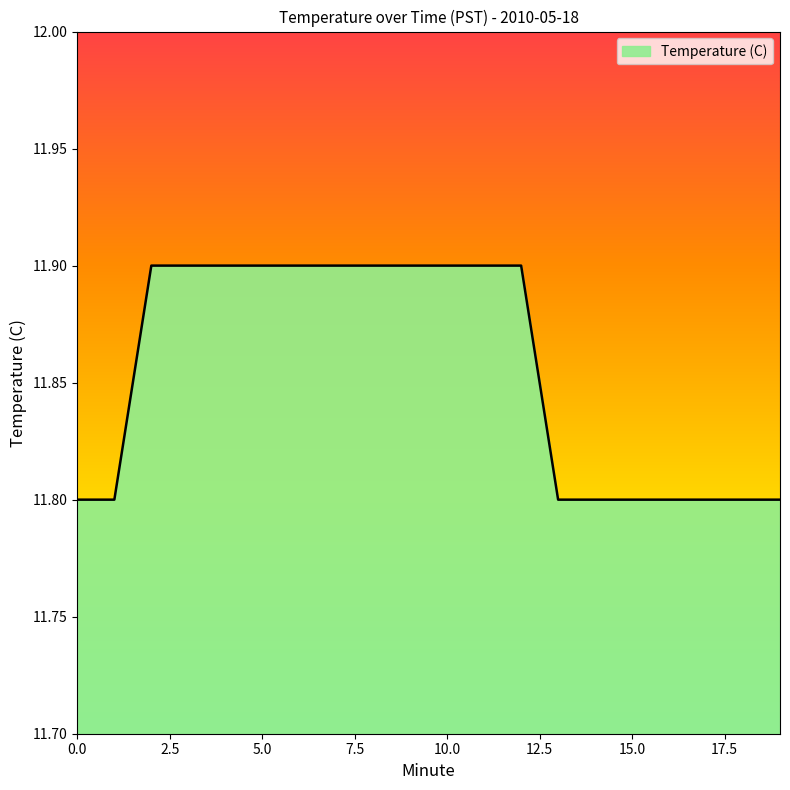

What is the minimum value shown in the chart?

11.8